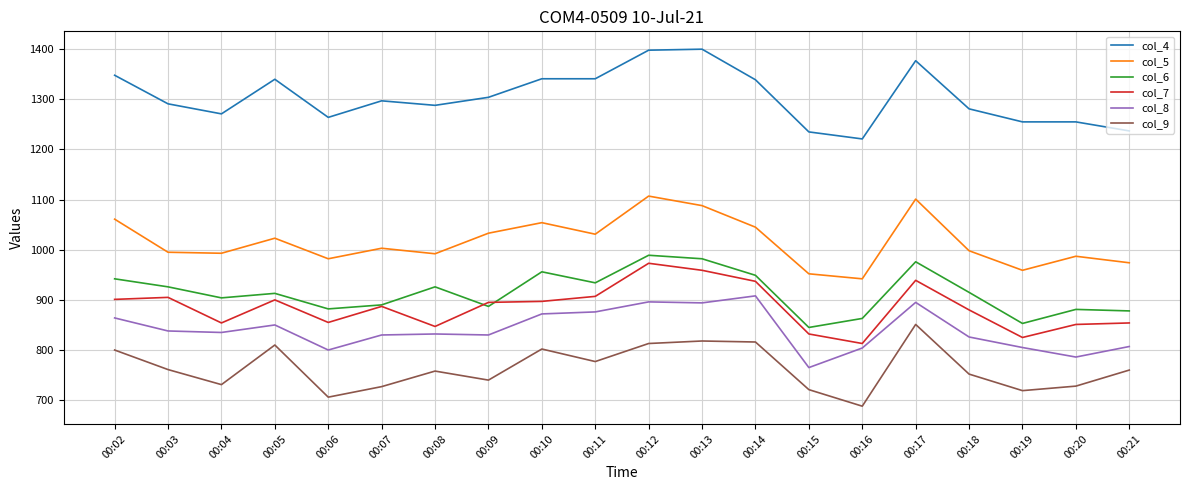

Rank the series at 00:09 from lowest to highest value.

col_9, col_8, col_6, col_7, col_5, col_4